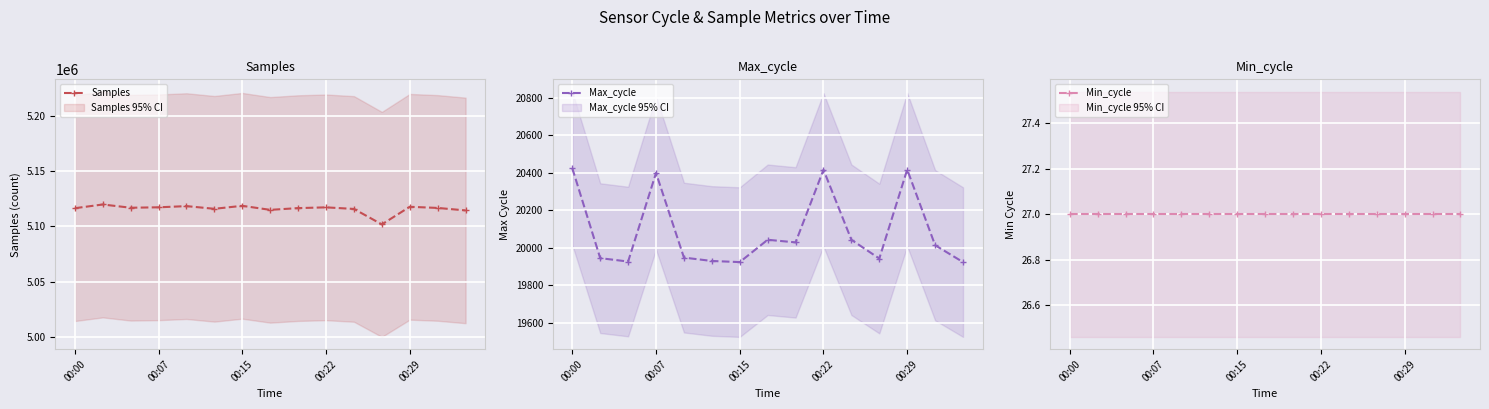

What is the value of the Max_cycle point at the 8th from the left?

20043